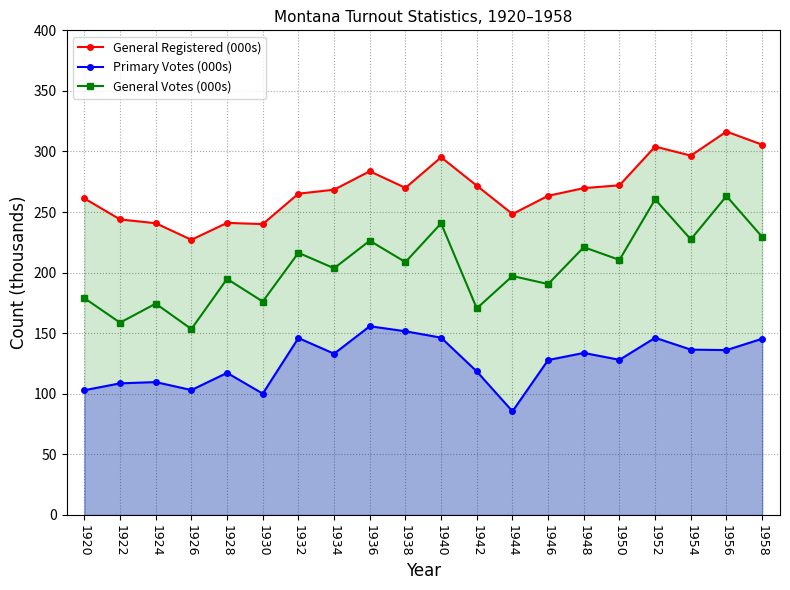

What is the difference between the highest and lowest values at 1922?

135.3